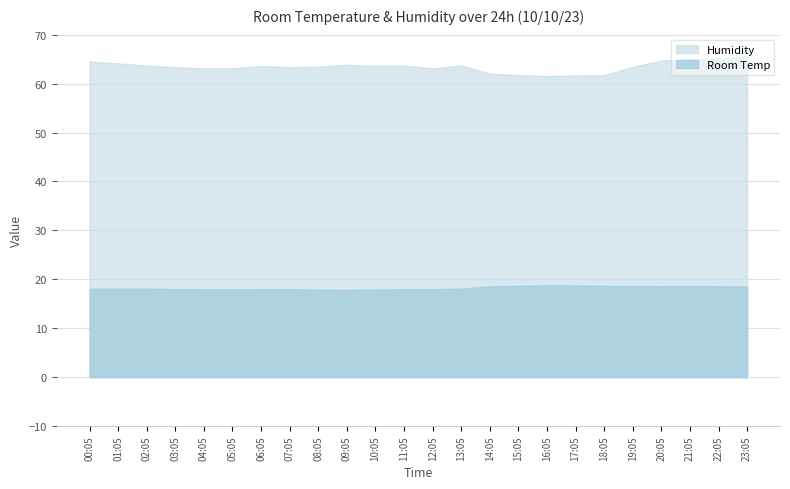

True or false: Room Temp and Humidity cross at least once.

False